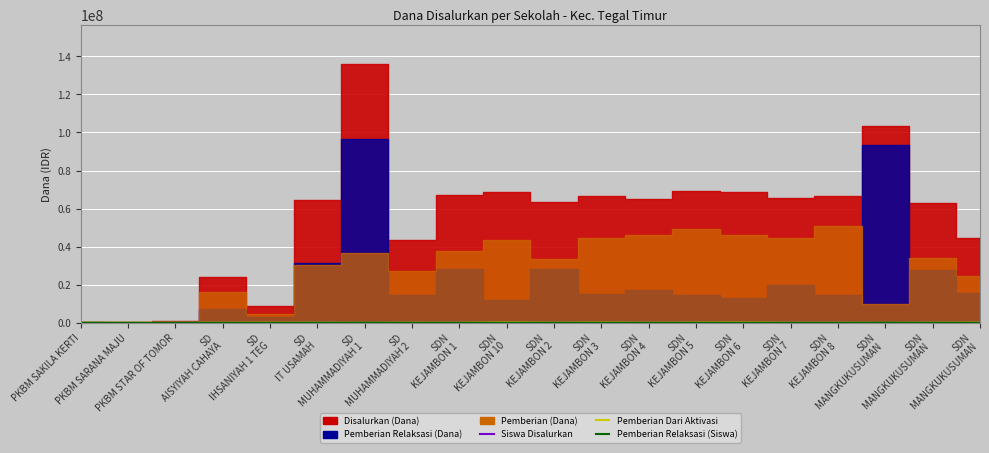

True or false: Siswa Disalurkan (x500) has more than 2 interior local peaks.

True